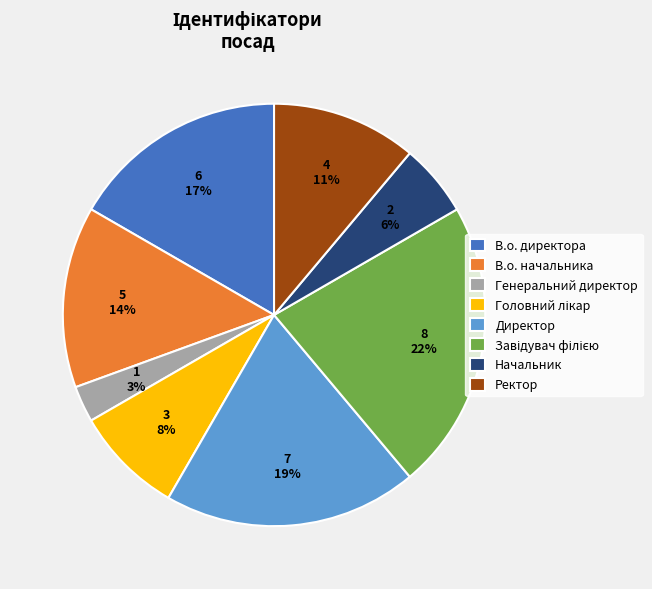

Does any single category account for the majority?

No